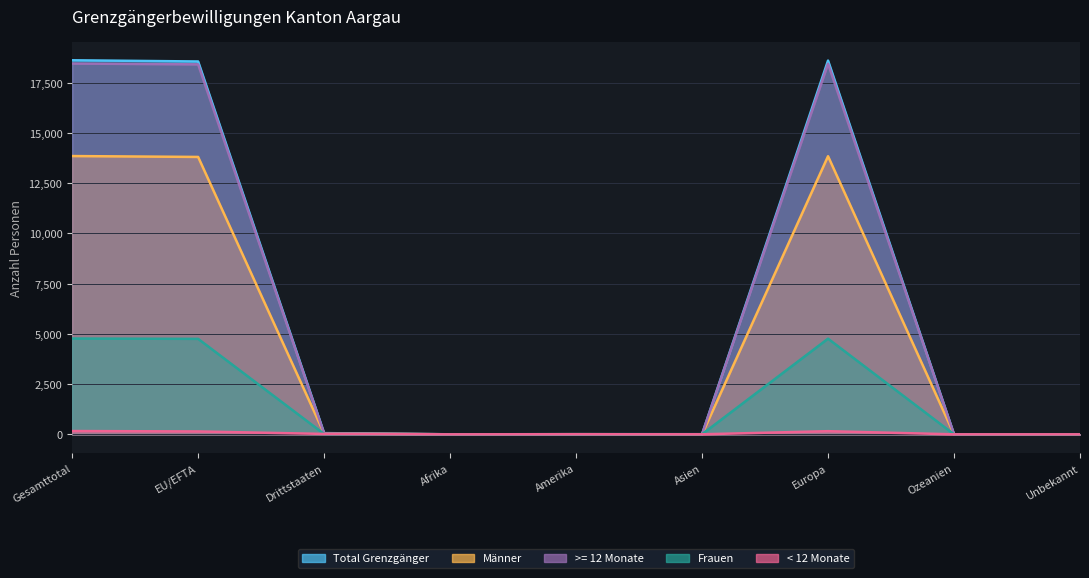

What are all the series names shown in the legend?

Total Grenzgänger, Frauen, Männer, < 12 Monate, >= 12 Monate